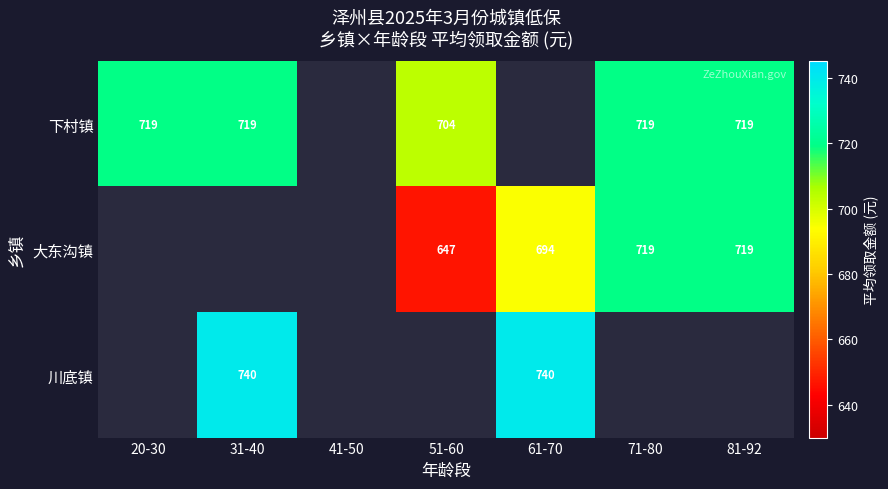

What is the sum of the 大东沟镇 values at 81-92 and 71-80?

1438